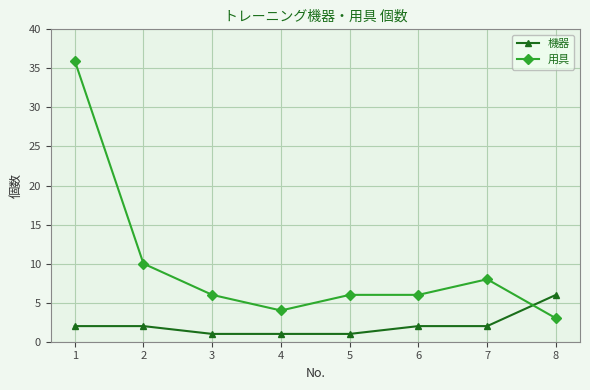

What is the value of the 用具 point at the 7th from the left?

8